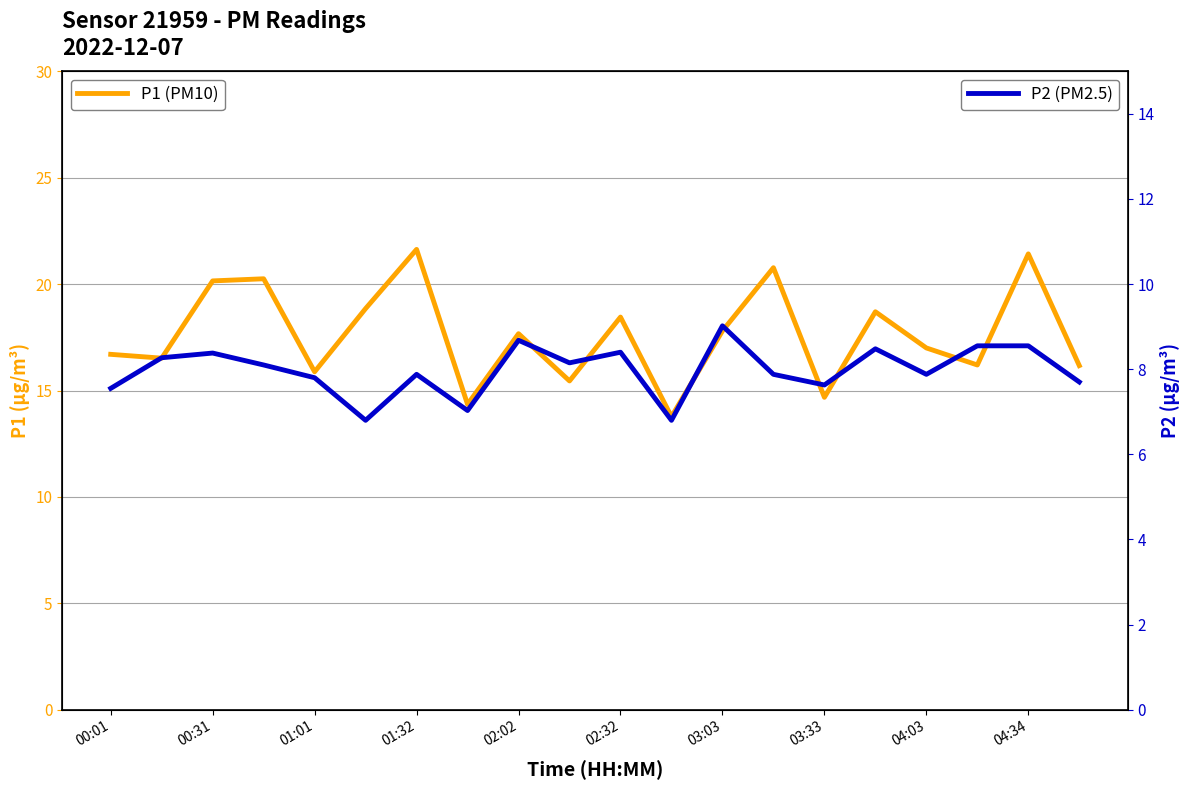

True or false: P1 (PM10) and P2 (PM2.5) intersect in this chart.

False